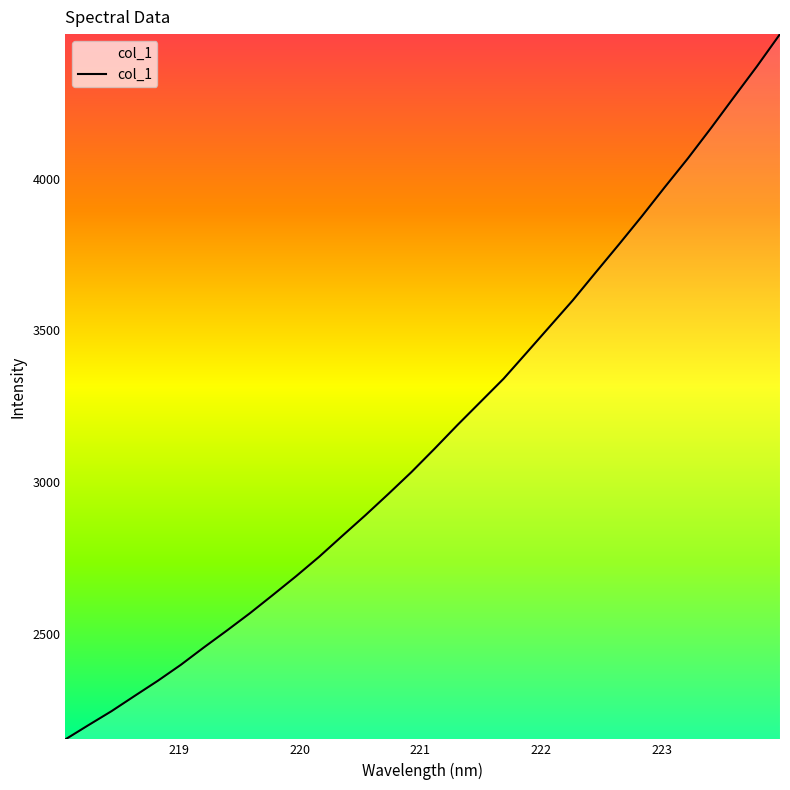

How many lines are shown in the chart?

1